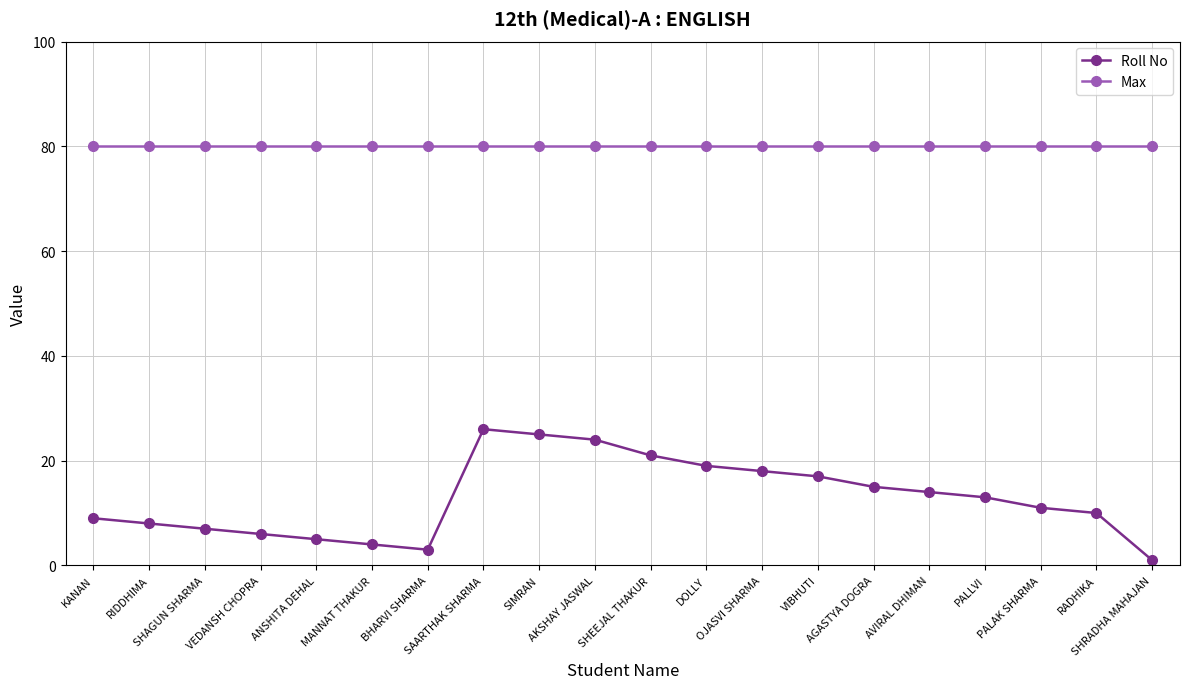

Which series has the widest spread of values?

Roll No